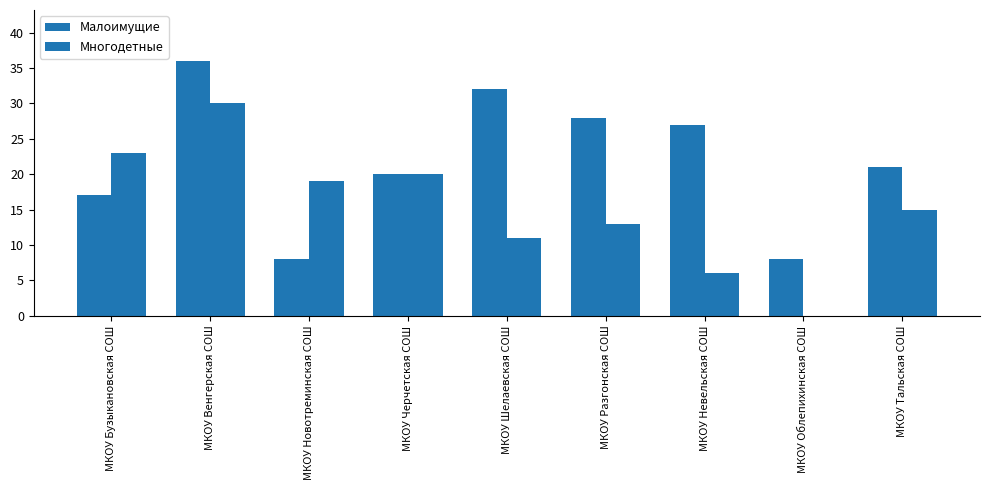

The value of Малоимущие at МКОУ Черчетская СОШ is 27. True or false?

False